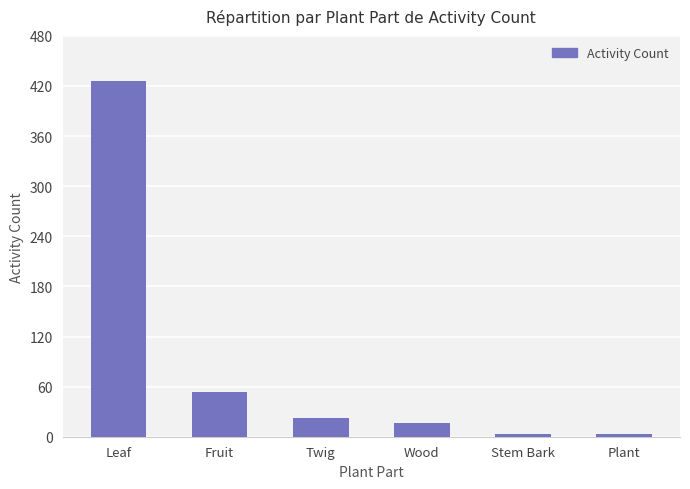

Reading left to right, list all the values displayed in this chart.

Leaf=426	Fruit=53	Twig=22	Wood=16	Stem Bark=3	Plant=3